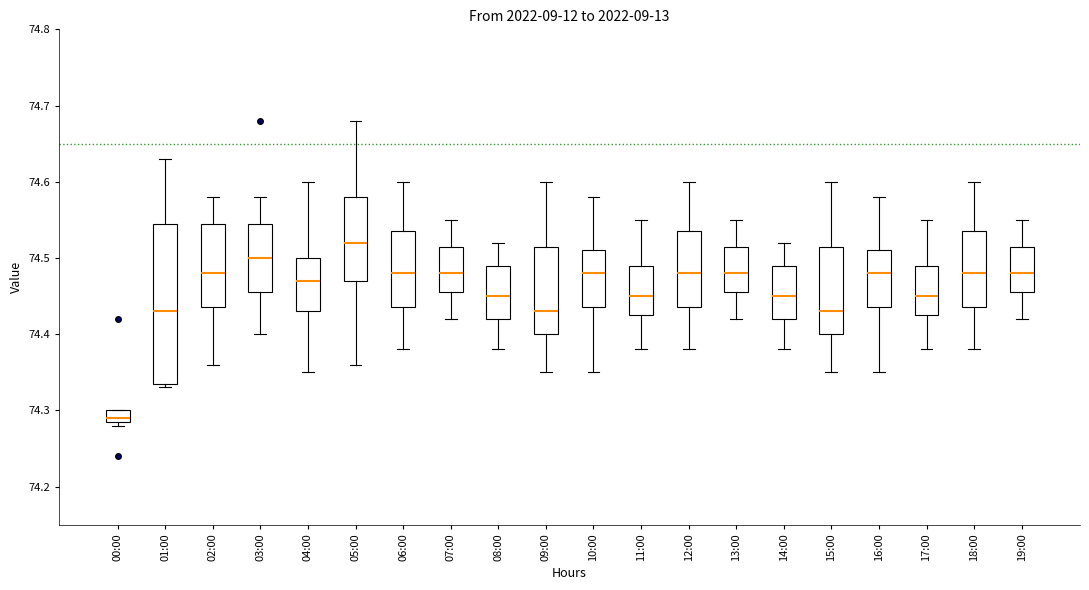

Reading left to right, read every box against the y-axis: the position of its median line, the range the box covers, and the ends of its whiskers. The values are not printed on the chart, so give them approximately, as read against the axis.

00:00: median 74.29 (just above the box's lower edge), box 74.29 to 74.30, whiskers 74.28 to 74.30
01:00: median 74.43, box 74.34 to 74.55, whiskers 74.33 to 74.63
02:00: median 74.48, box 74.44 to 74.55, whiskers 74.36 to 74.58
03:00: median 74.50, box 74.46 to 74.55, whiskers 74.40 to 74.58
04:00: median 74.47, box 74.43 to 74.50, whiskers 74.35 to 74.60
05:00: median 74.52, box 74.47 to 74.58, whiskers 74.36 to 74.68
06:00: median 74.48, box 74.44 to 74.54, whiskers 74.38 to 74.60
07:00: median 74.48, box 74.46 to 74.52, whiskers 74.42 to 74.55
08:00: median 74.45, box 74.42 to 74.49, whiskers 74.38 to 74.52
09:00: median 74.43, box 74.40 to 74.52, whiskers 74.35 to 74.60
10:00: median 74.48, box 74.44 to 74.51, whiskers 74.35 to 74.58
11:00: median 74.45, box 74.43 to 74.49, whiskers 74.38 to 74.55
12:00: median 74.48, box 74.44 to 74.54, whiskers 74.38 to 74.60
13:00: median 74.48, box 74.46 to 74.52, whiskers 74.42 to 74.55
14:00: median 74.45, box 74.42 to 74.49, whiskers 74.38 to 74.52
15:00: median 74.43, box 74.40 to 74.52, whiskers 74.35 to 74.60
16:00: median 74.48, box 74.44 to 74.51, whiskers 74.35 to 74.58
17:00: median 74.45, box 74.43 to 74.49, whiskers 74.38 to 74.55
18:00: median 74.48, box 74.44 to 74.54, whiskers 74.38 to 74.60
19:00: median 74.48, box 74.46 to 74.52, whiskers 74.42 to 74.55